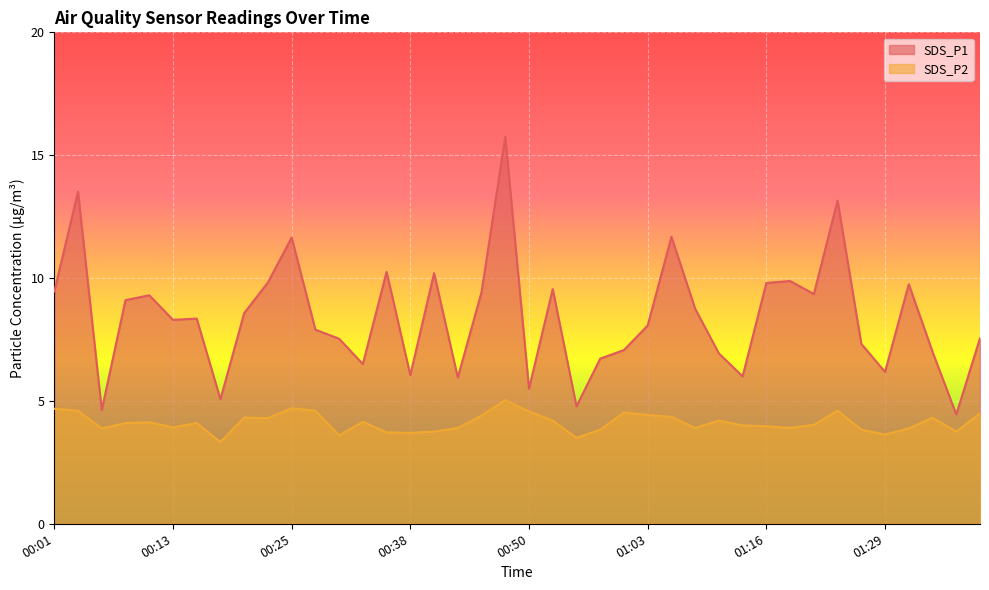

What are all the series names shown in the legend?

SDS_P1, SDS_P2